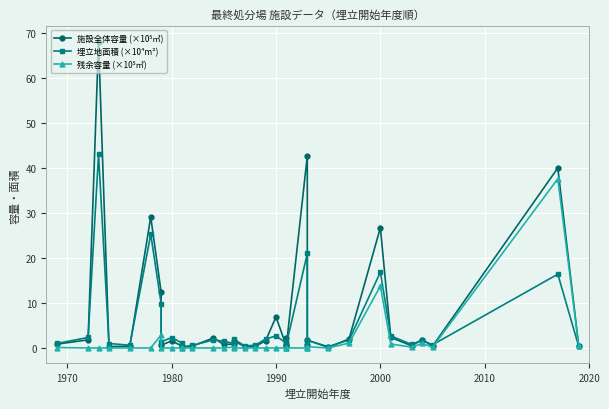

Reading right to left, list all the values displayed in this chart.

施設全体容量 (×10⁵㎥): 0.5	40.0	0.4	1.9	0.5	2.3	26.7	2.0	0.2	1.8	0.6	42.7	0.6	2.3	0.4	6.9	1.6	0.4	0.3	1.6	0.9	0.8	2.2	0.4	0.1	0.4	1.6	0.6	12.4	29.1	0.4	0.3	68.1	1.8	0.9
埋立地面積 (×10⁴m²): 0.4	16.4	0.7	1.7	0.8	2.7	16.9	1.8	0.3	1.7	0.8	21.0	0.9	1.4	1.0	2.7	2.0	0.6	0.5	1.9	1.0	1.5	1.8	0.6	0.2	1.1	2.3	1.4	9.8	25.3	0.6	1.0	43.0	2.3	1.0
残余容量 (×10⁵㎥): 0.5	37.6	0.2	1.0	0.2	0.9	13.8	1.1	0.0	0.3	0.0	0.0	0.0	0.0	0.0	0.0	0.0	0.0	0.0	0.0	0.2	0.0	0.0	0.0	0.0	0.0	0.0	0.0	2.9	0.0	0.0	0.0	0.0	0.0	0.1